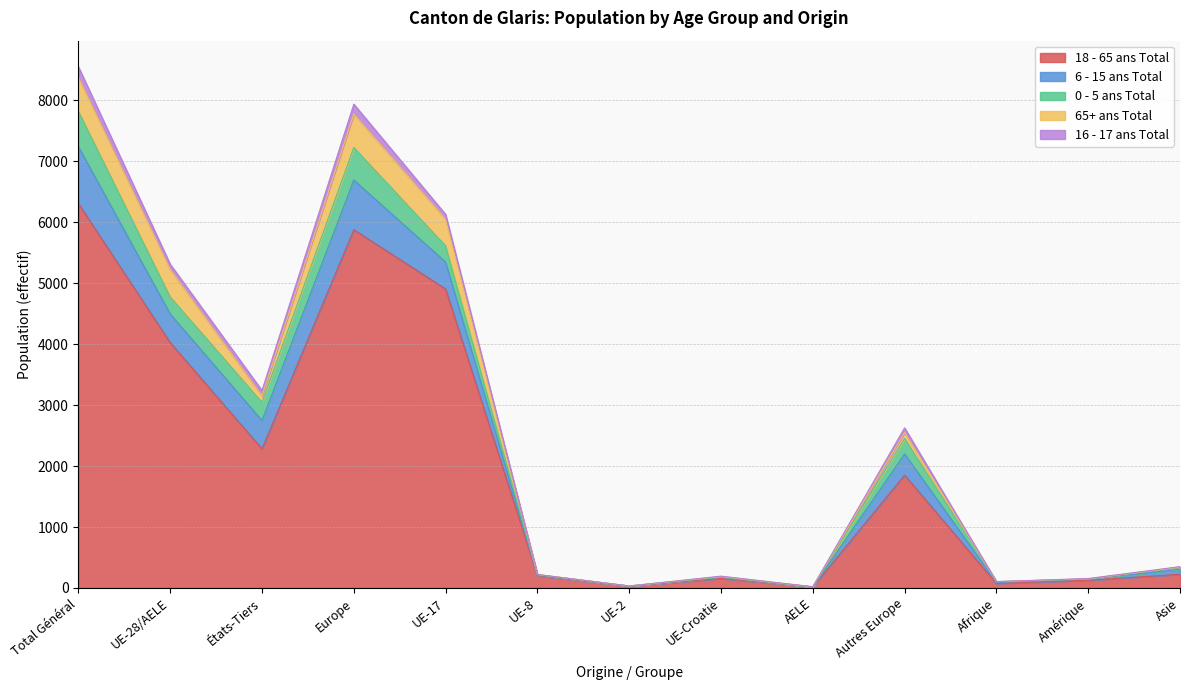

At which category does 18 - 65 ans Total reach its first local peak?

Europe